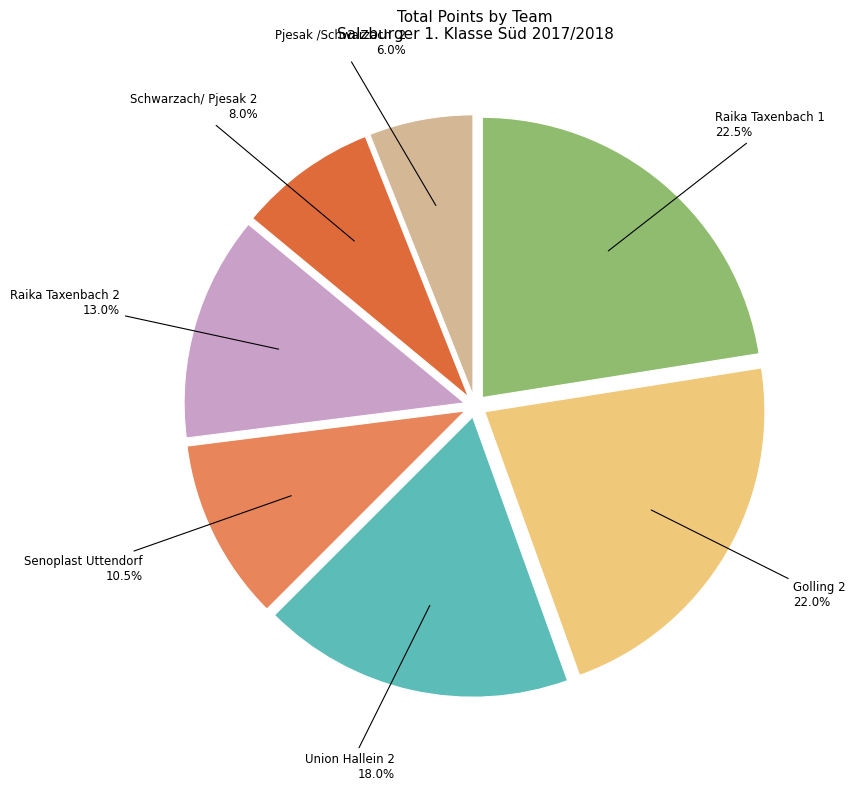

Does Raika Taxenbach 1 account for over 50% of the chart?

No